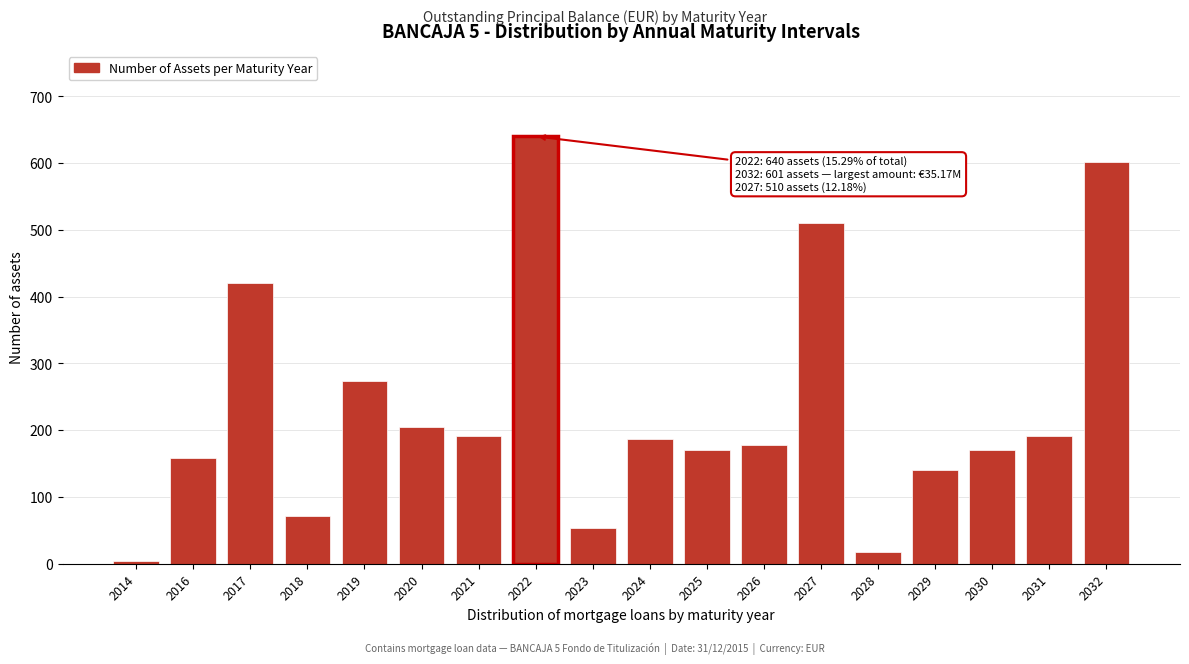

Approximately how many times larger is the value at 2026 compared to 2017?

0.4